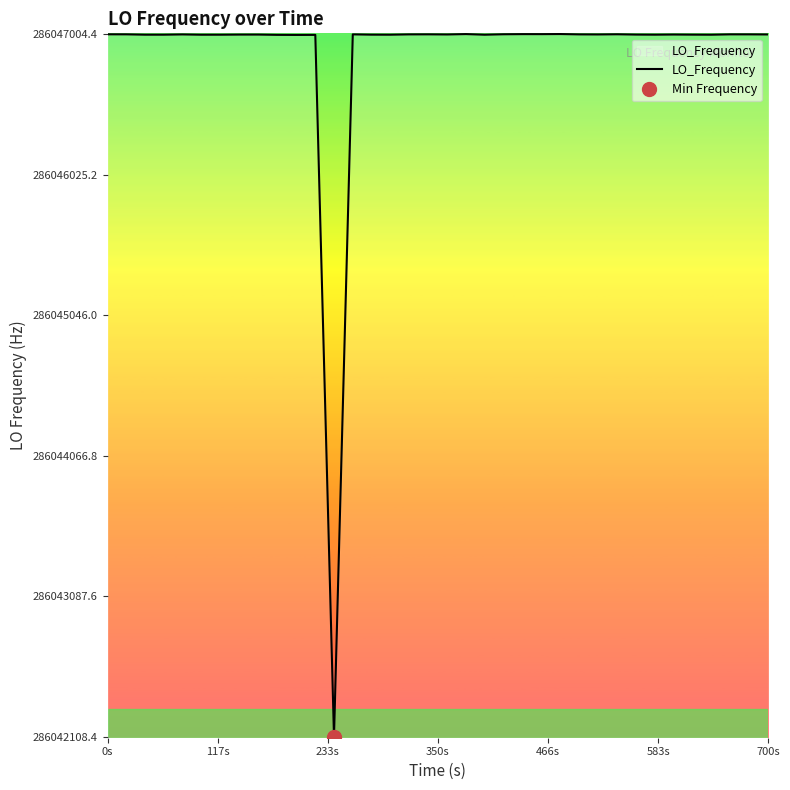

At which label does the data first exceed 286047001?

0s